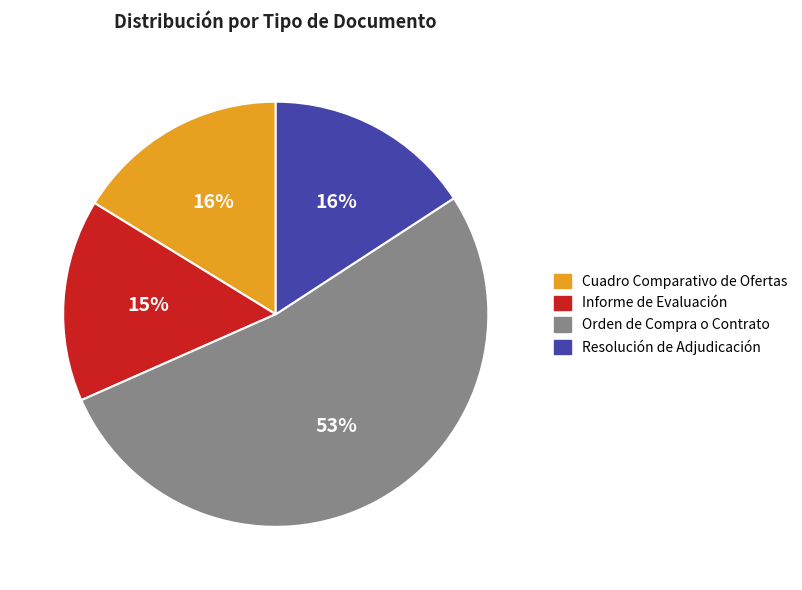

Combined, do Orden de Compra o Contrato and Cuadro Comparativo de Ofertas account for over 50%?

Yes